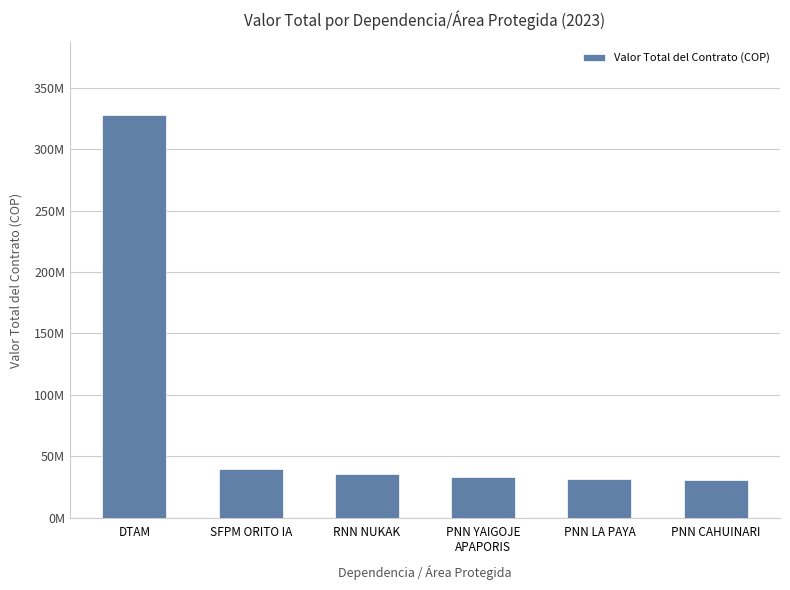

What is the difference between the second highest and second lowest values?

7692352